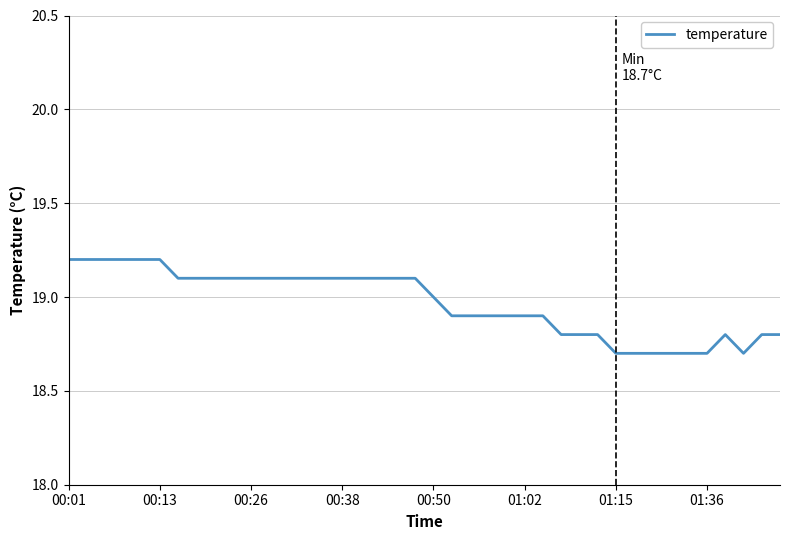

How many lines are shown in the chart?

1